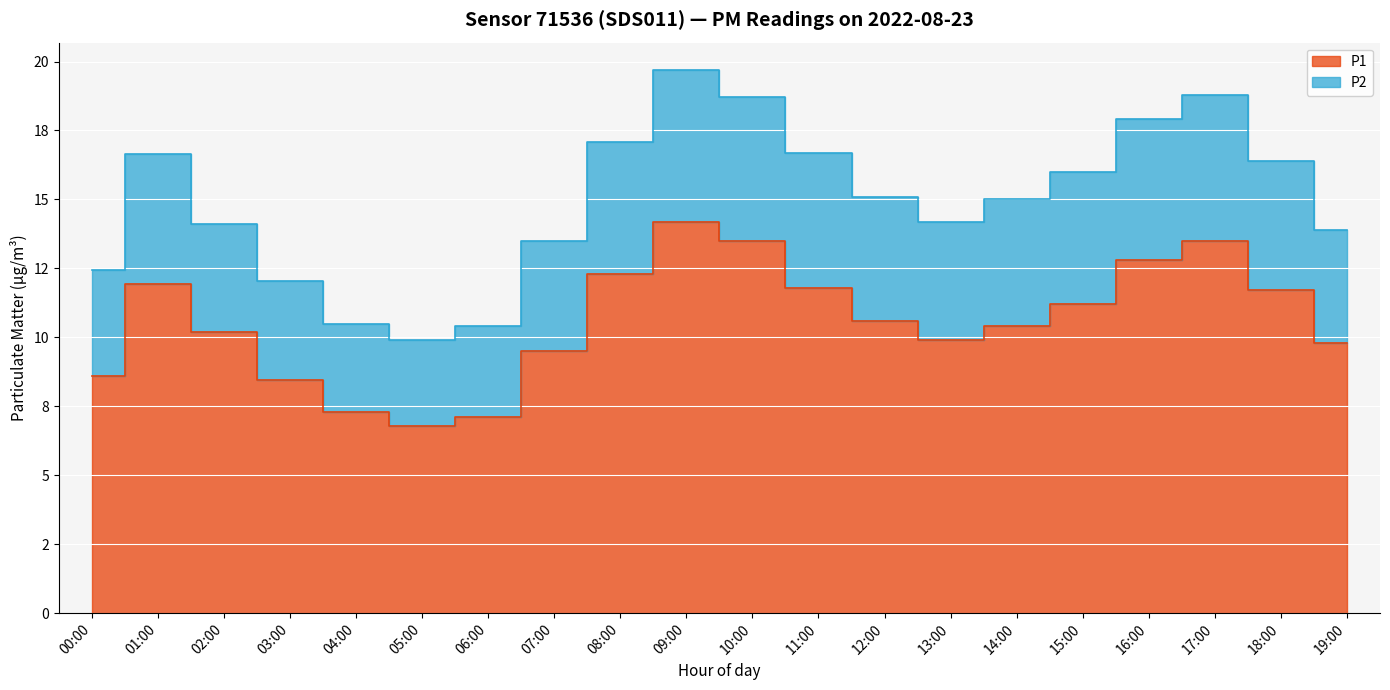

Between 04:00 and 19:00, which series saw the biggest shift?

P2